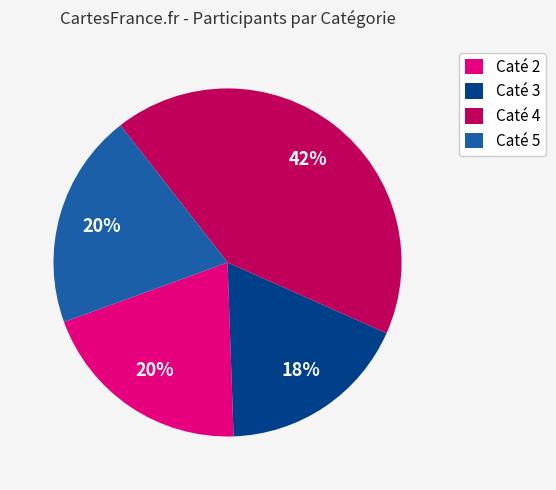

Count the number of slices in the pie.

4